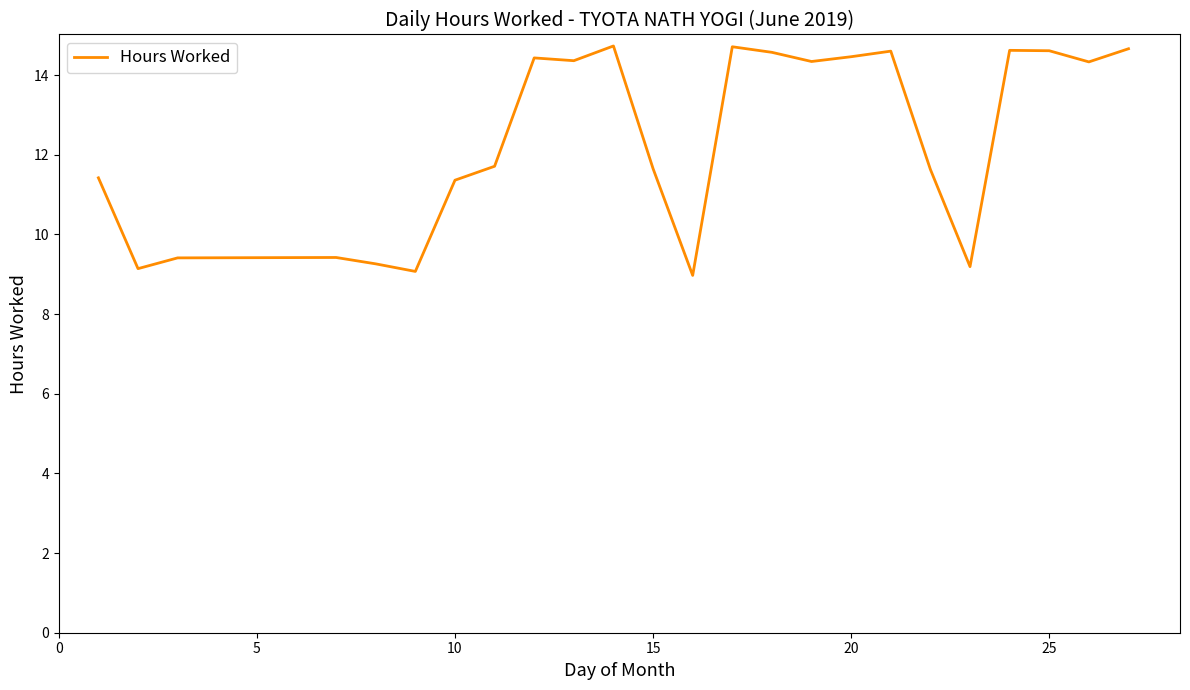

Does the chart have visible grid lines?

No